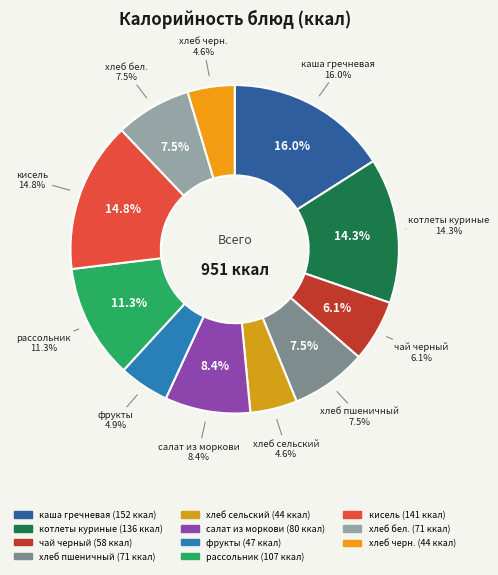

What is the largest slice in the pie chart?

каша гречневая